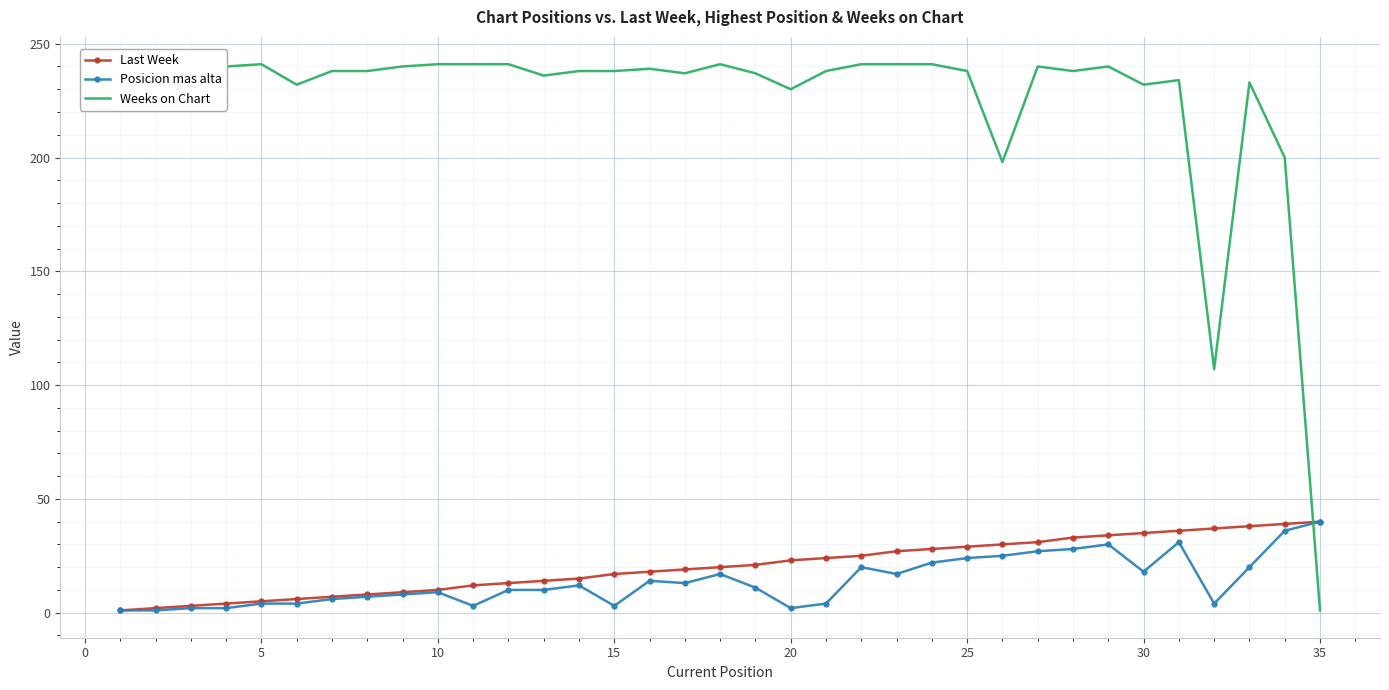

What is the difference between the second highest and second lowest values in the Last Week series?

37